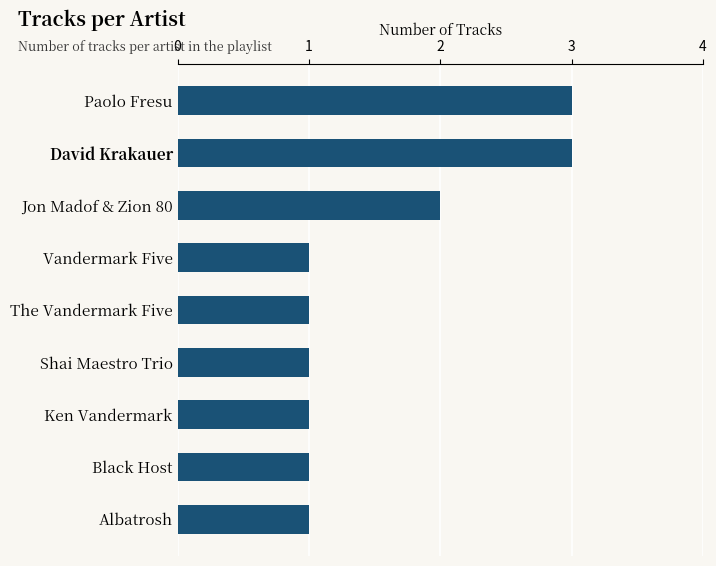

What position from the top is Black Host?

8